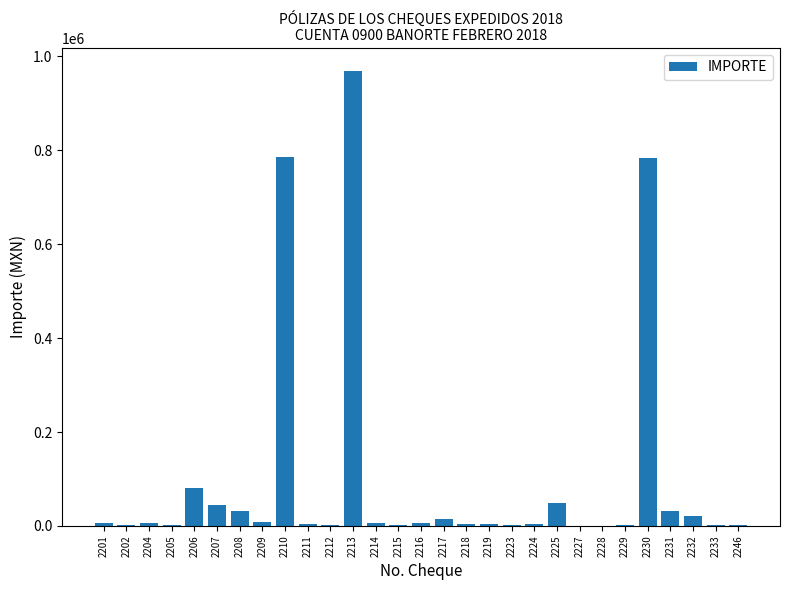

What is the sum of all values?

2882748.2